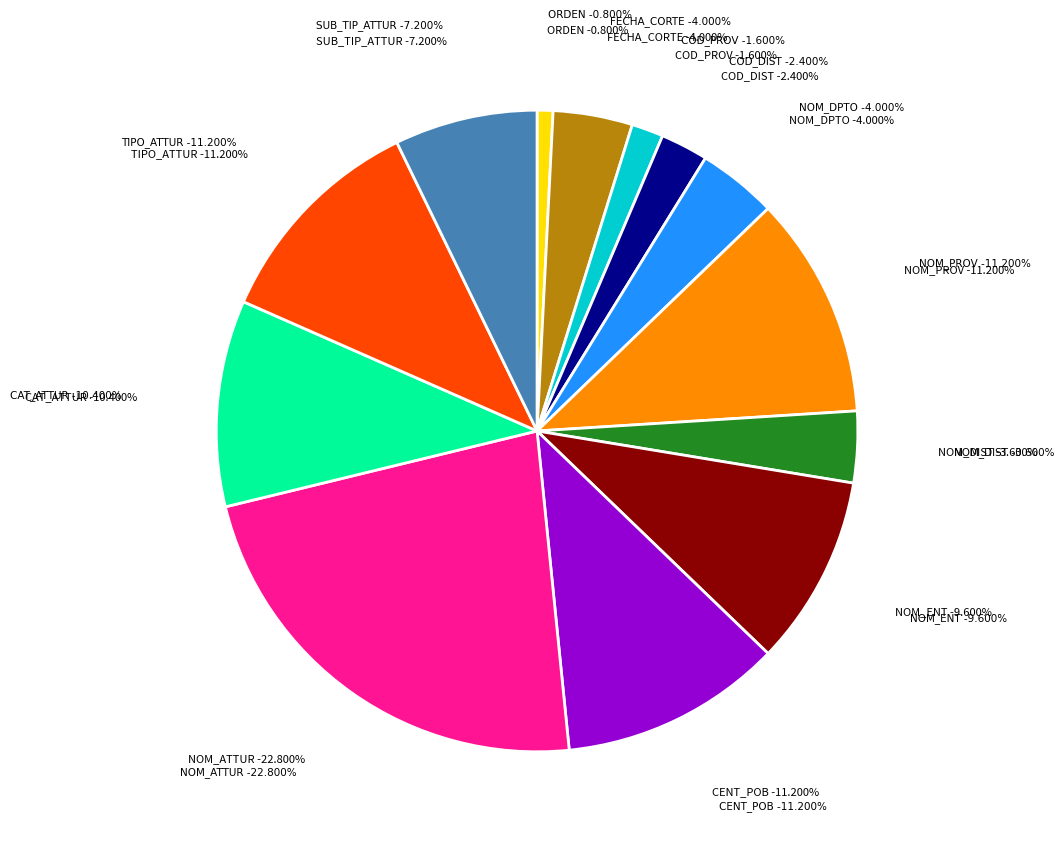

Which category has the biggest portion of the pie?

NOM_ATTUR